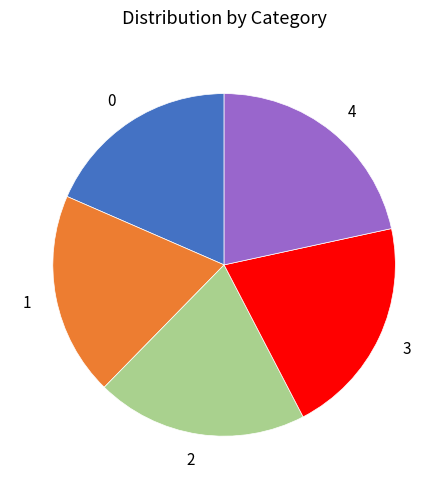

Is the sum of 3 and 1 greater than half?

No